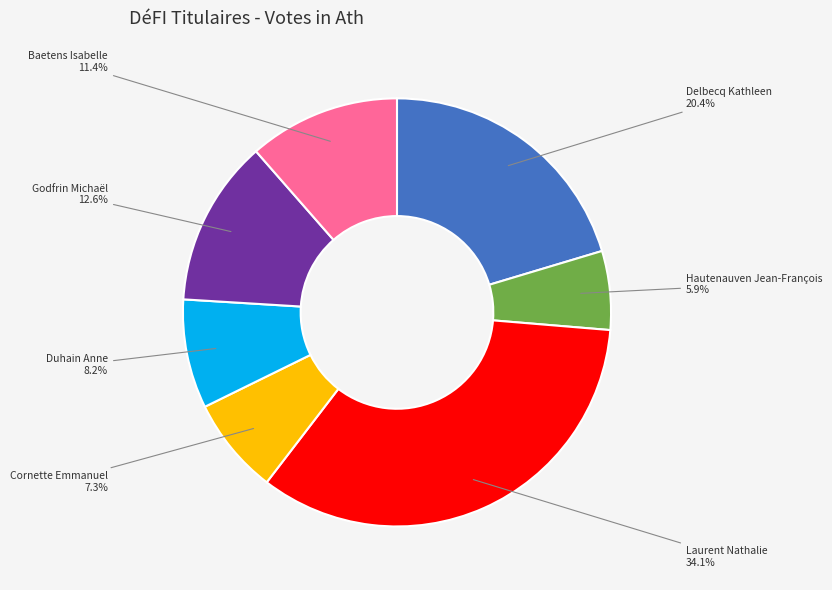

How many segments does this pie chart have?

7